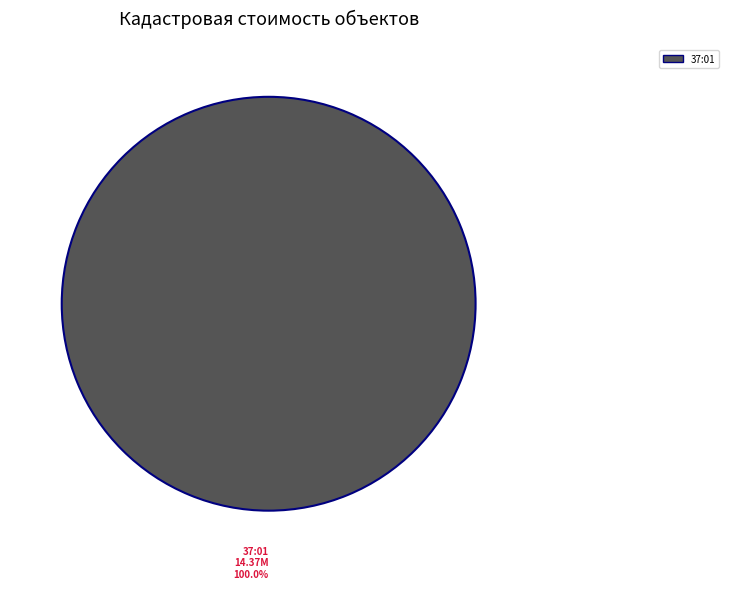

Does any single category account for the majority?

Yes